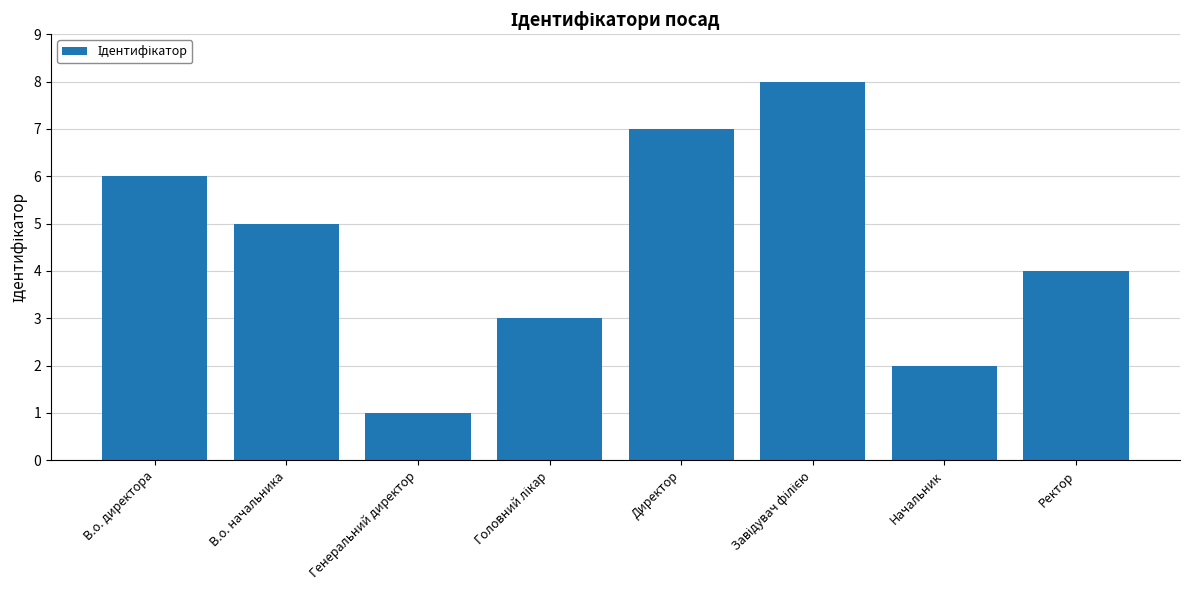

Reading left to right, extract all data points from this chart.

6	5	1	3	7	8	2	4